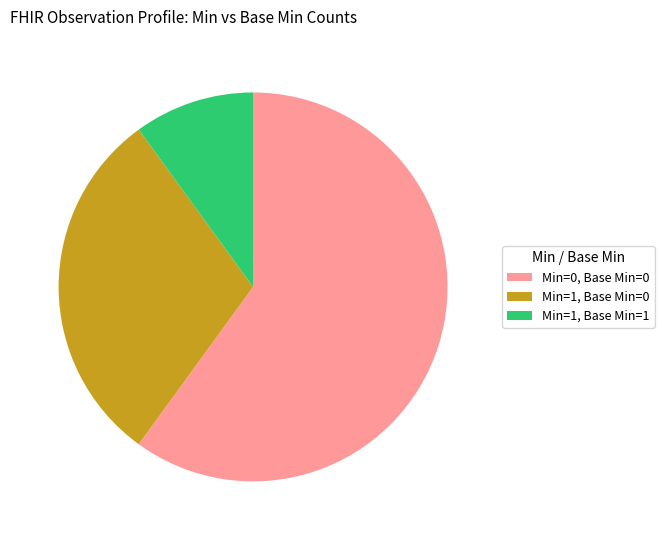

Is there any slice that represents more than half of the pie?

Yes